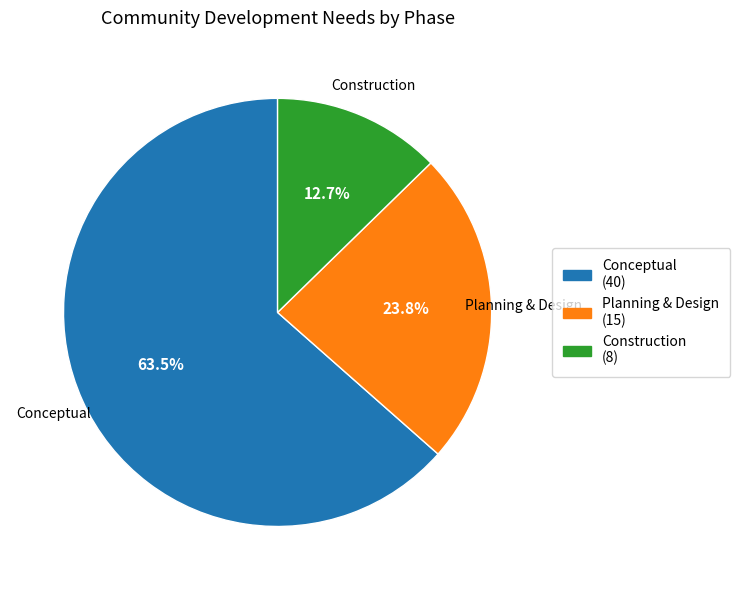

Is there a majority slice in this chart?

Yes